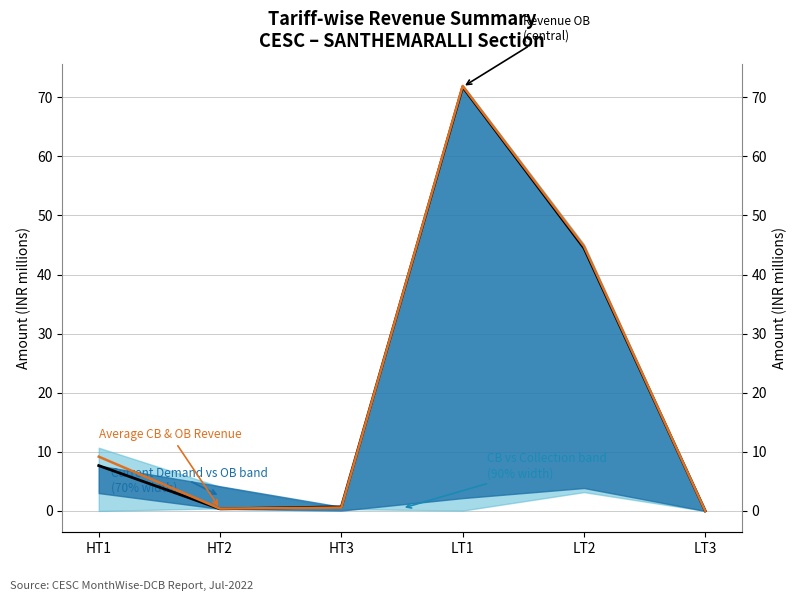

How many values in the Average CB & OB Revenue series exceed 9?

3